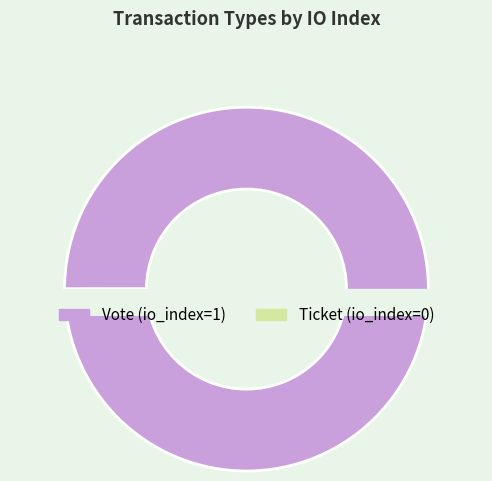

Combined, do Ticket and Vote account for over 50%?

Yes